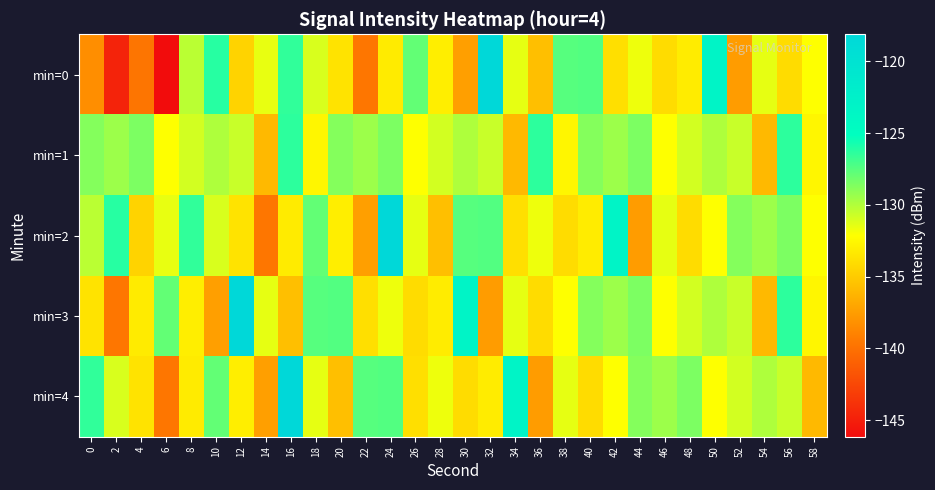

Rank the series by their maximum value, from lowest to highest.

min=1, min=0, min=2, min=3, min=4